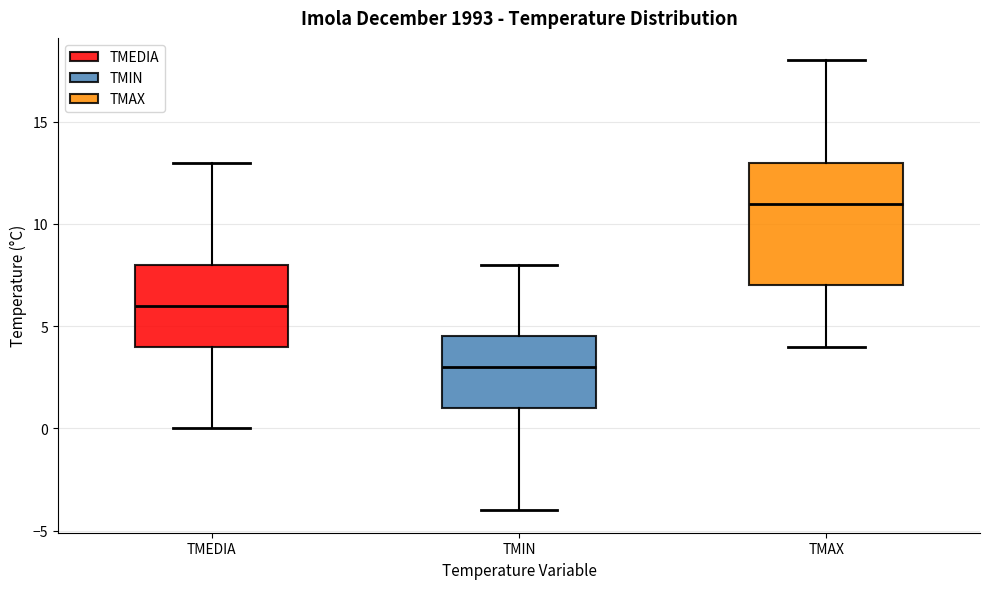

Where does the median line of the box for TMEDIA sit on the y-axis? The values are not printed on the chart, so give them approximately, as read against the axis.

6.0